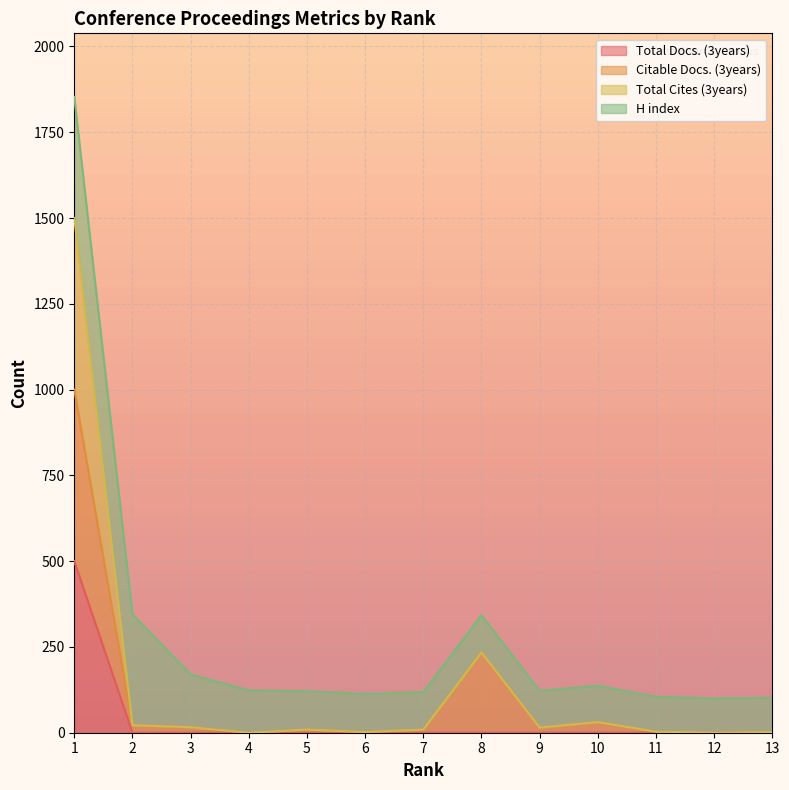

Does the chart display data point markers on the line(s)?

No